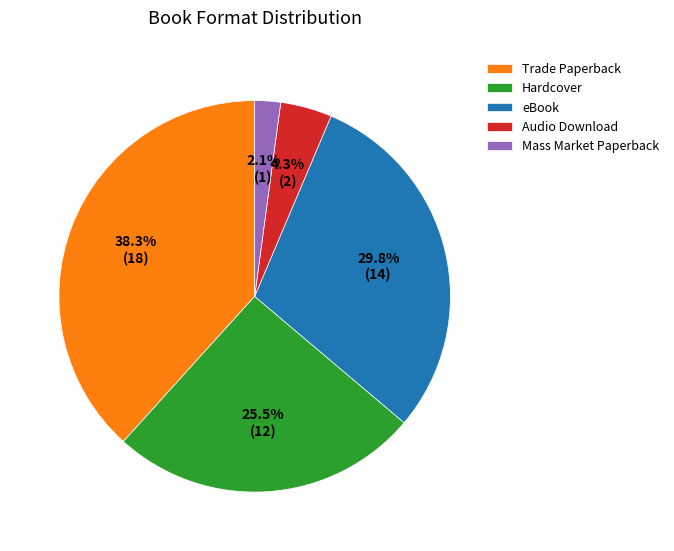

How many segments does this pie chart have?

5